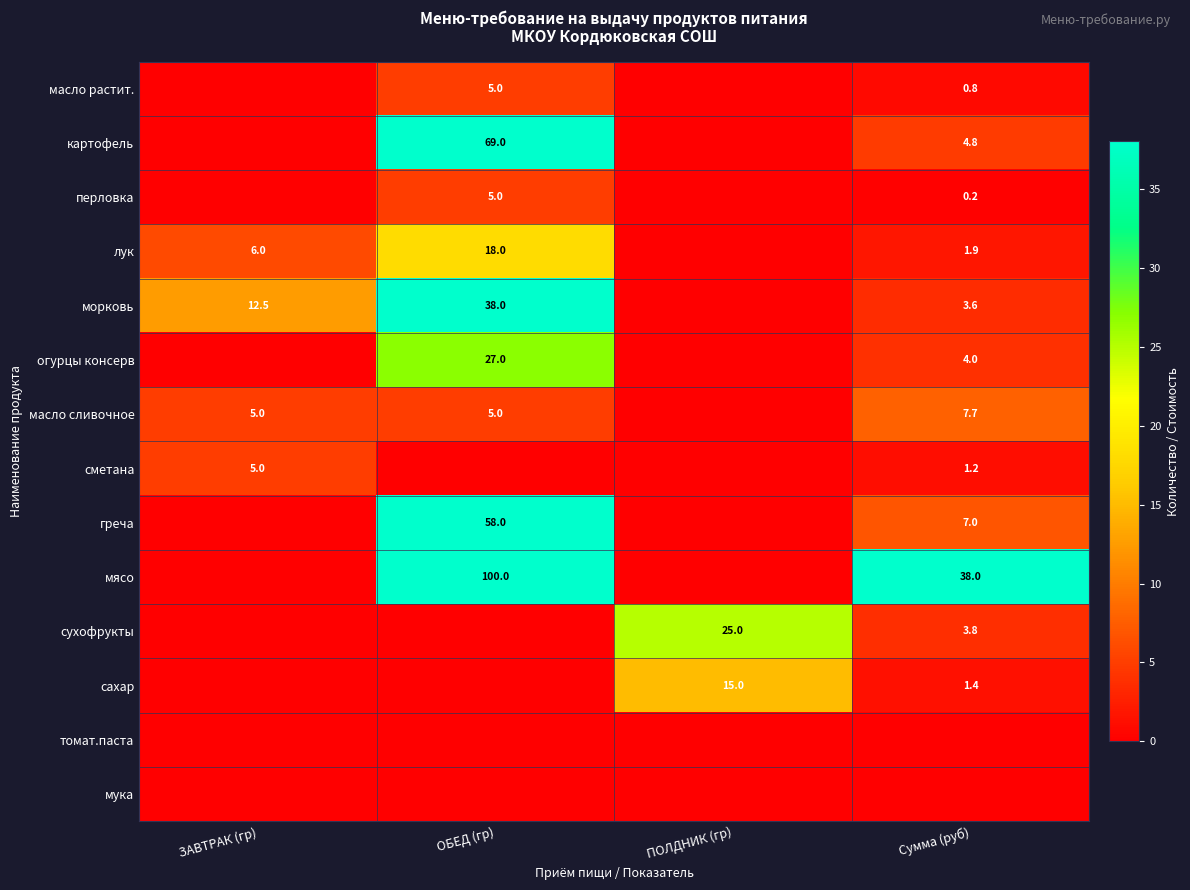

True or false: картофель has a value of 1.7 at Сумма (руб).

False